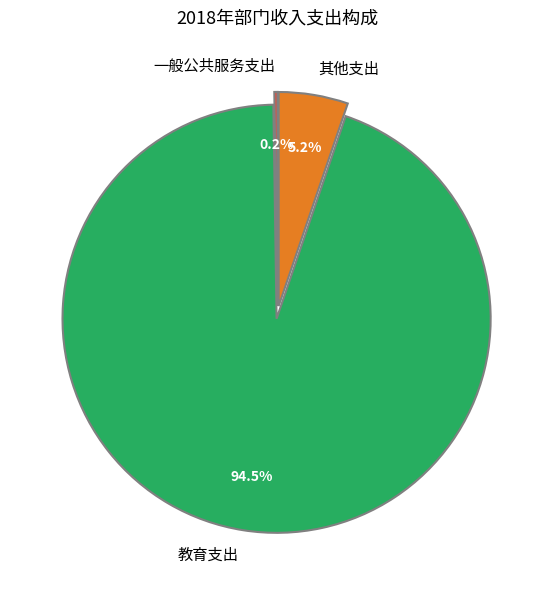

Is it true that 其他支出 is 1% of the pie?

False